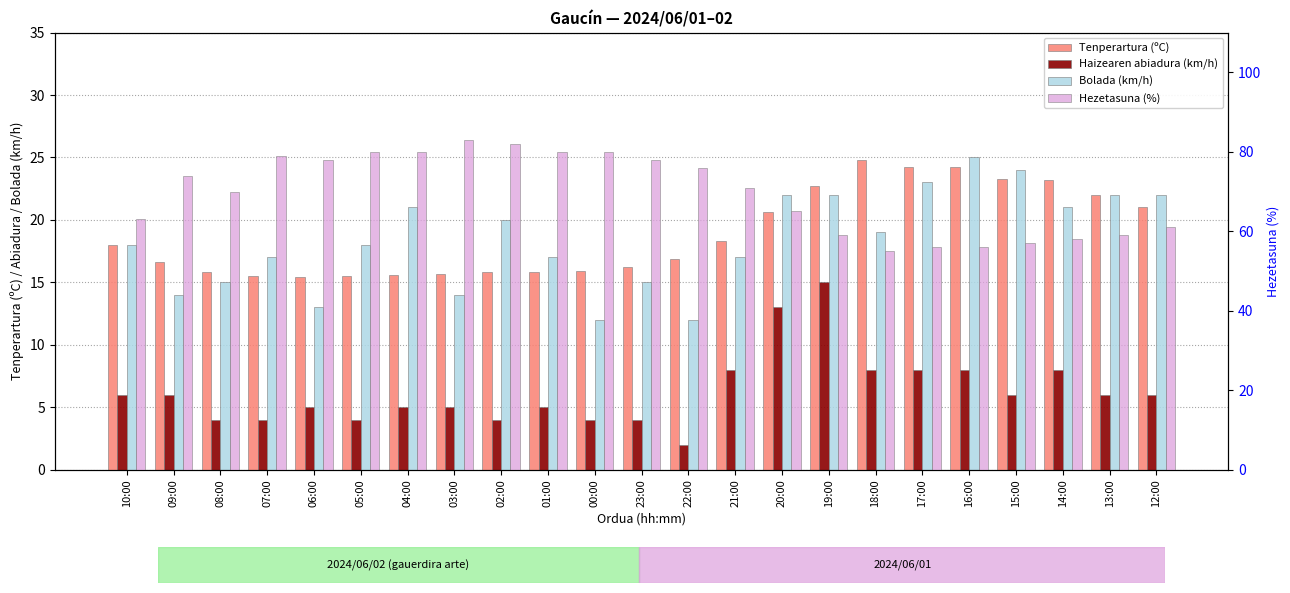

Is it true that Bolada (km/h) equals 5.0 at 04:00?

False